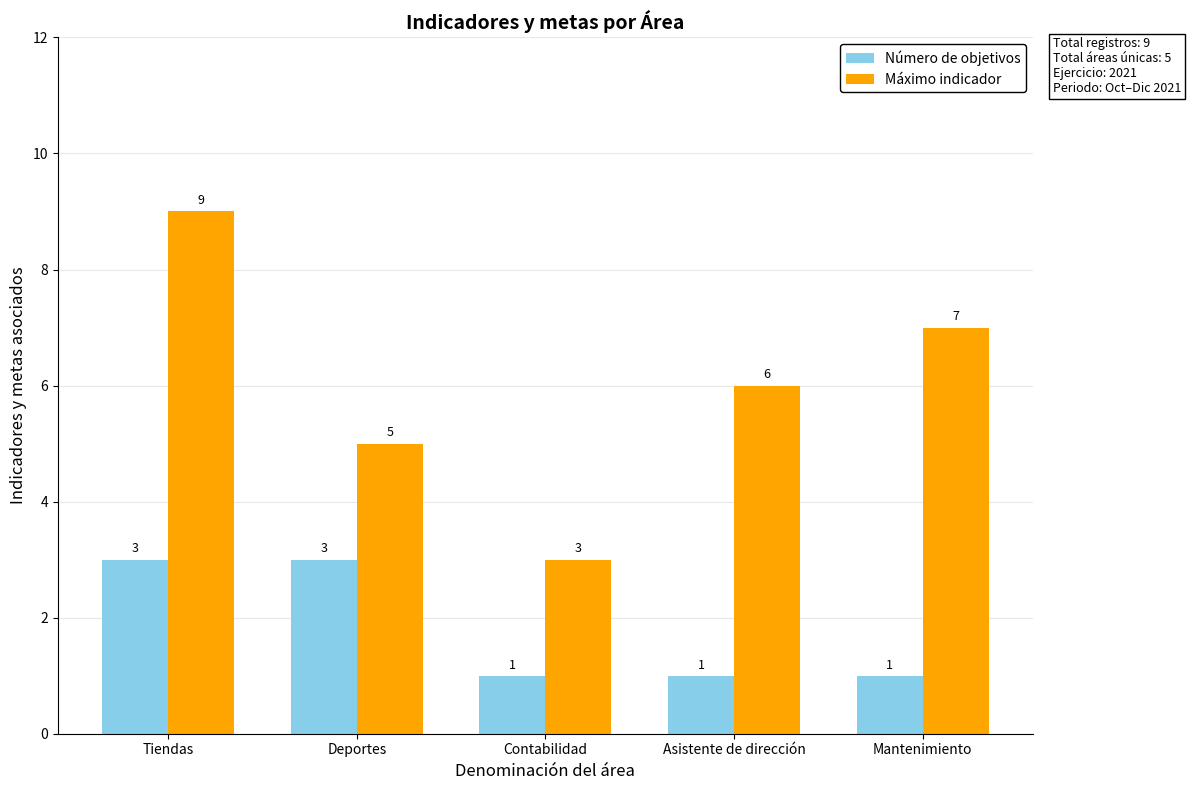

Read the Máximo indicador value at Mantenimiento.

7